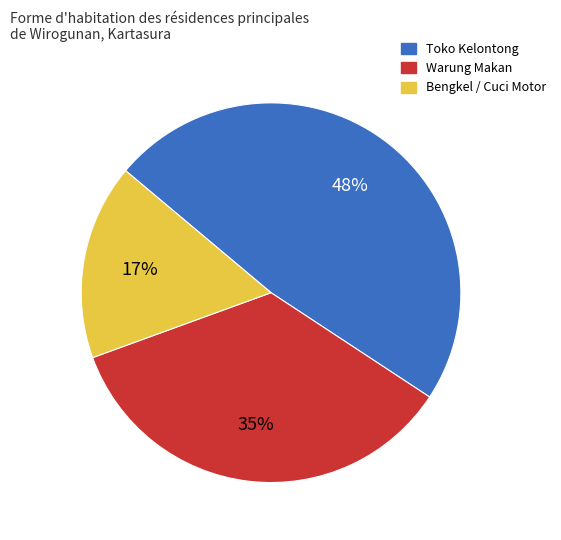

What is the ratio of the value at Bengkel to the value at Warung Makan?

0.5